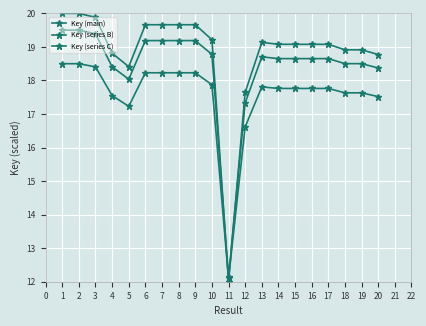

How many data points in Key (series C) are above 17?

18